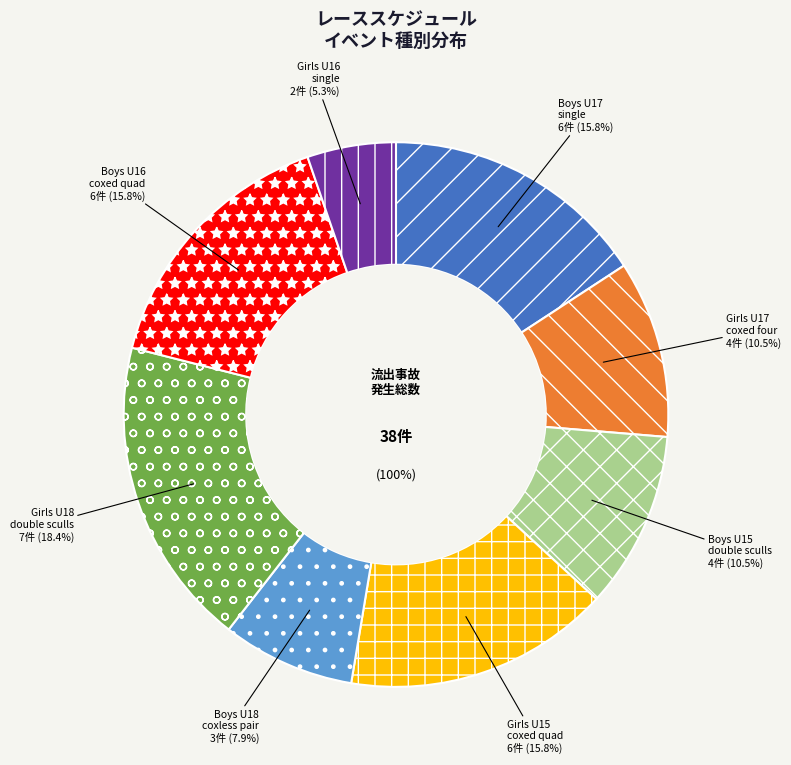

Is Girls U17 coxed four the majority of the pie?

No